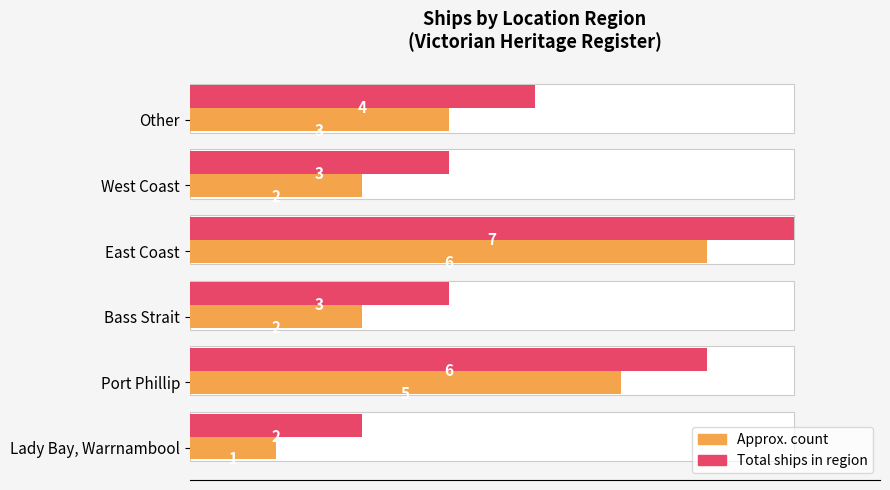

List the series in order of their peak value, highest first.

Total ships, Count (ships)